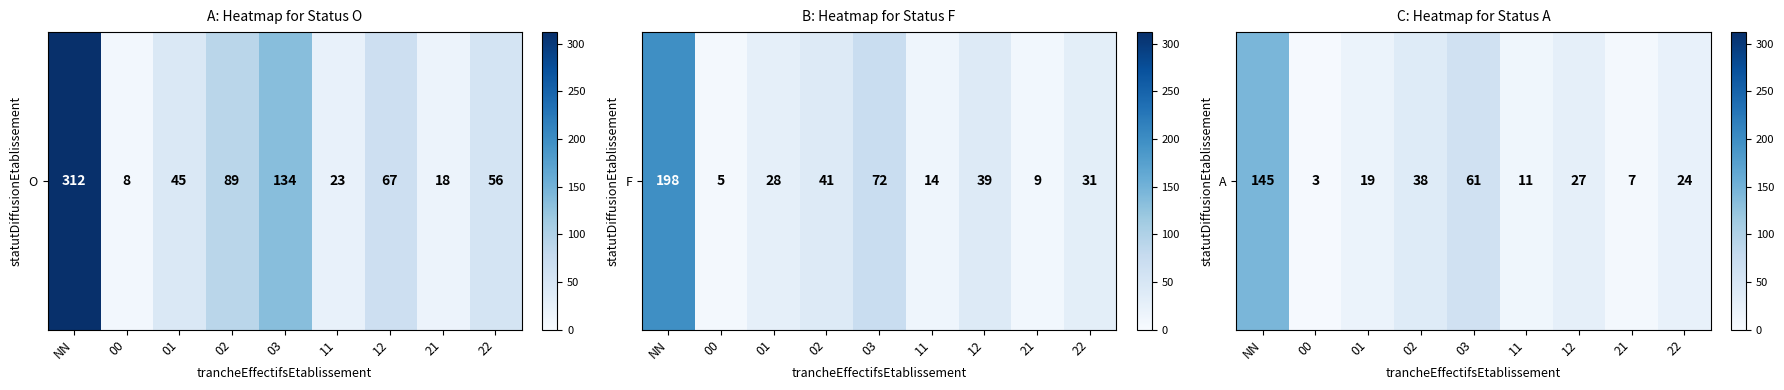

Rank the categories by value from highest to lowest.

NN, 03, 02, 12, 22, 01, 11, 21, 00